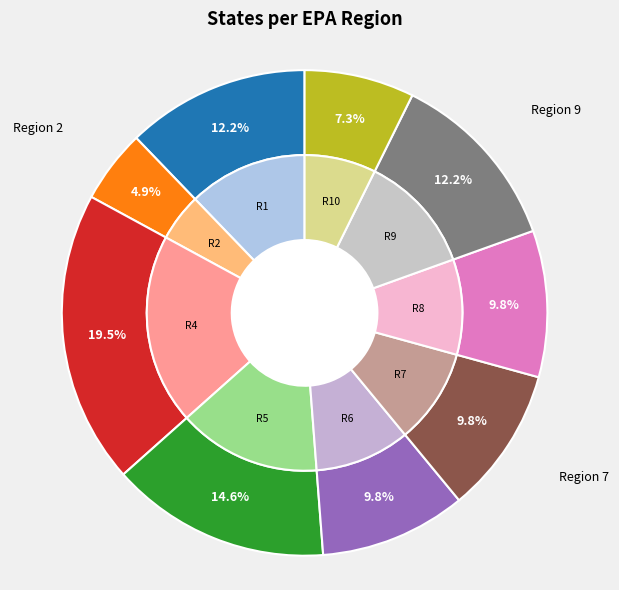

How many segments does this pie chart have?

9